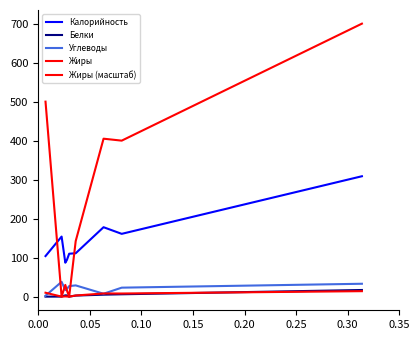

What is the maximum value for Углеводы?

38.0